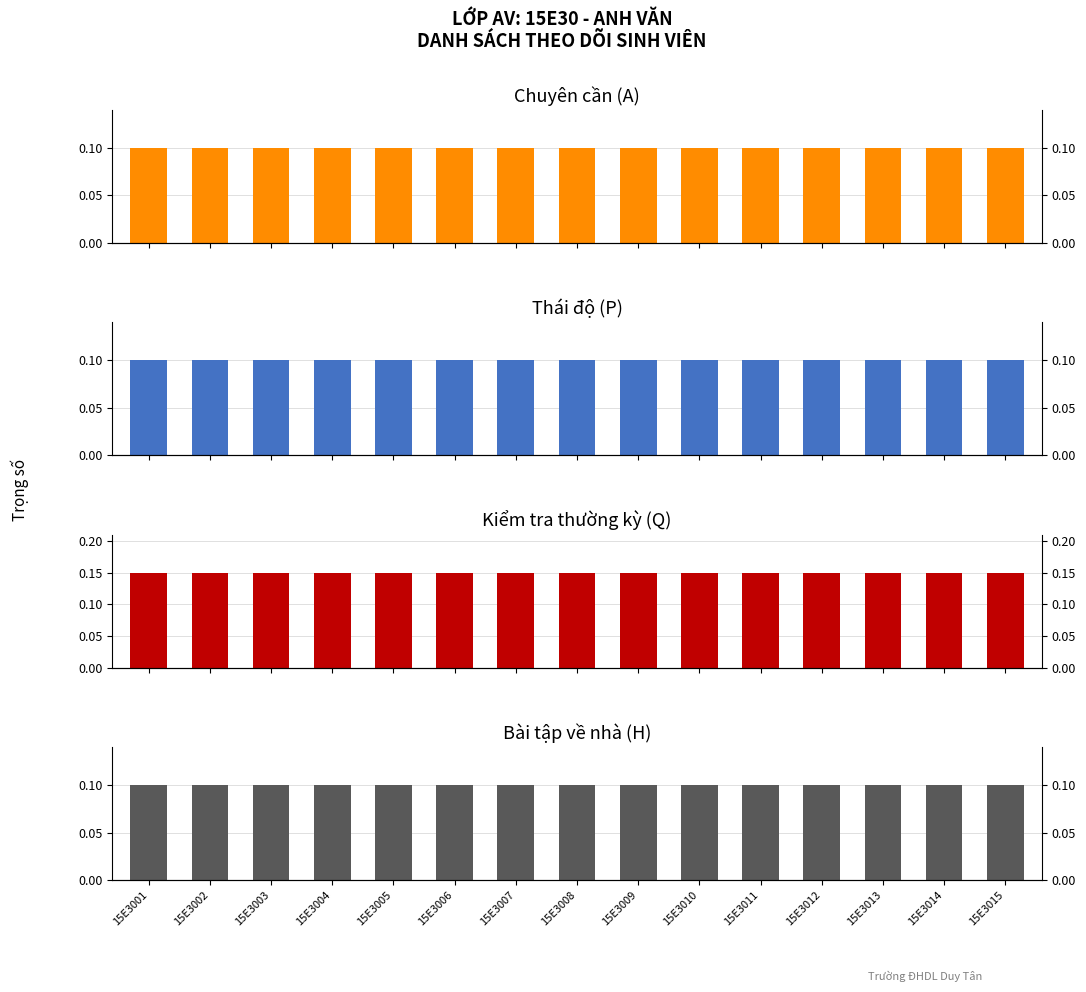

What is the total value across all series at 15E3009?

0.5